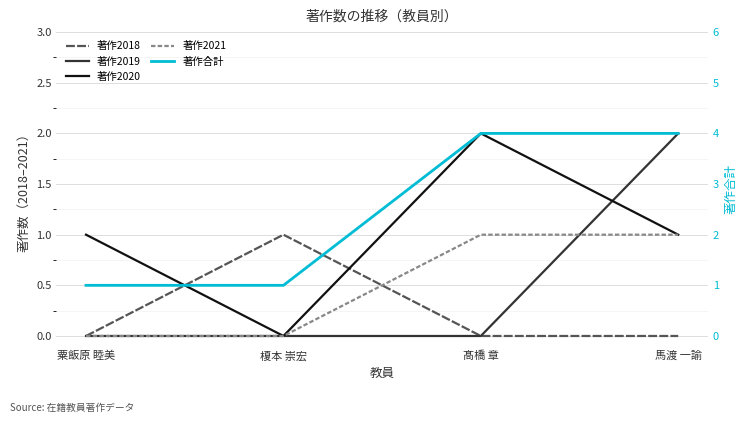

Which has a higher value, 粟飯原 睦美 or 馬渡 一諭?

粟飯原 睦美